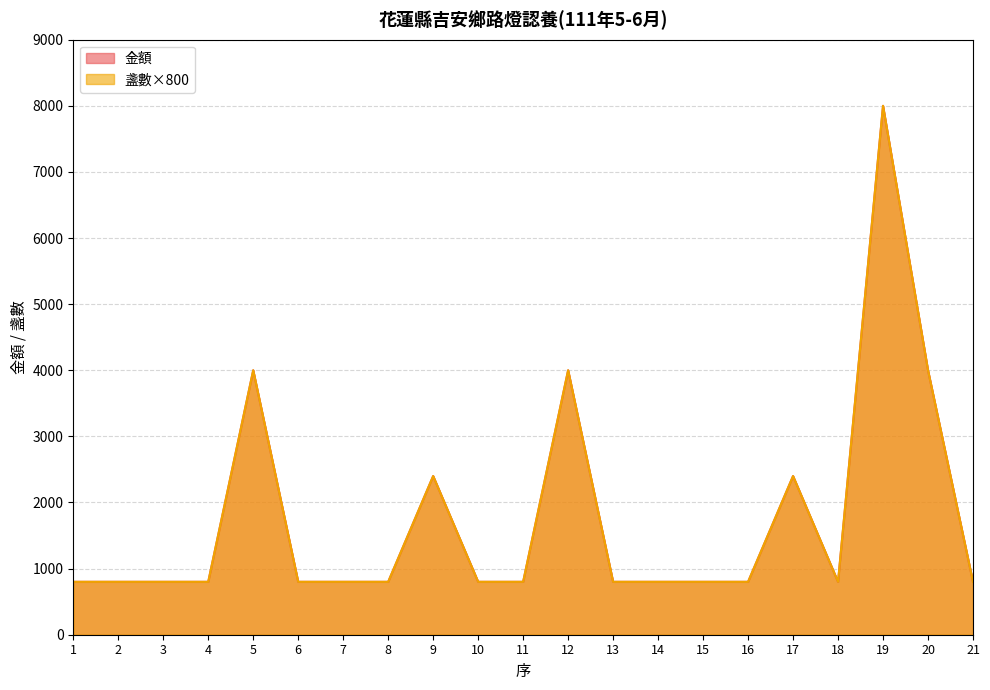

What is the value of the 金額 point at the 1st from the left?

800